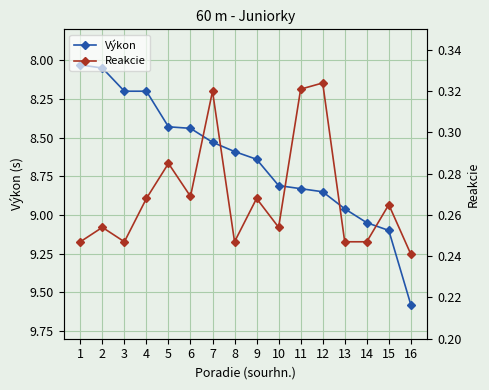

Reading right to left, what are all the values shown in this chart?

Výkon: 16=9.6	15=9.1	14=9.1	13=9.0	12=8.8	11=8.8	10=8.8	9=8.6	8=8.6	7=8.5	6=8.4	5=8.4	4=8.2	3=8.2	2=8.1	1=8.0
Reakcie: 16=0.2	15=0.3	14=0.2	13=0.2	12=0.3	11=0.3	10=0.3	9=0.3	8=0.2	7=0.3	6=0.3	5=0.3	4=0.3	3=0.2	2=0.3	1=0.2